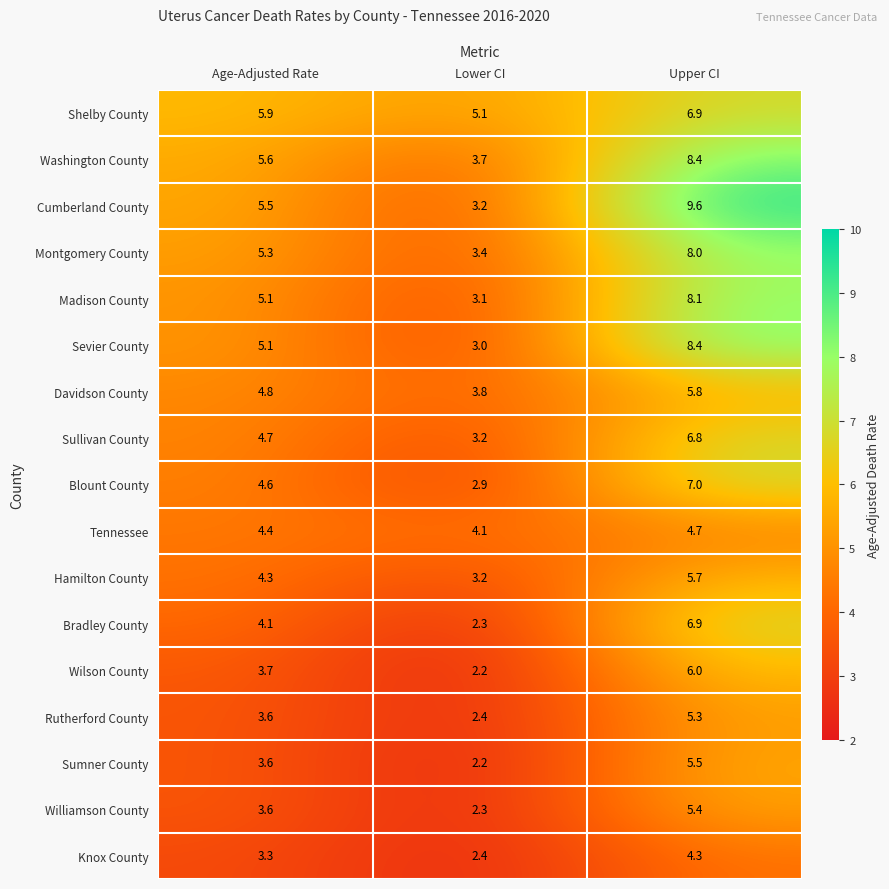

Count the Tennessee values in the range 4 to 5.

3